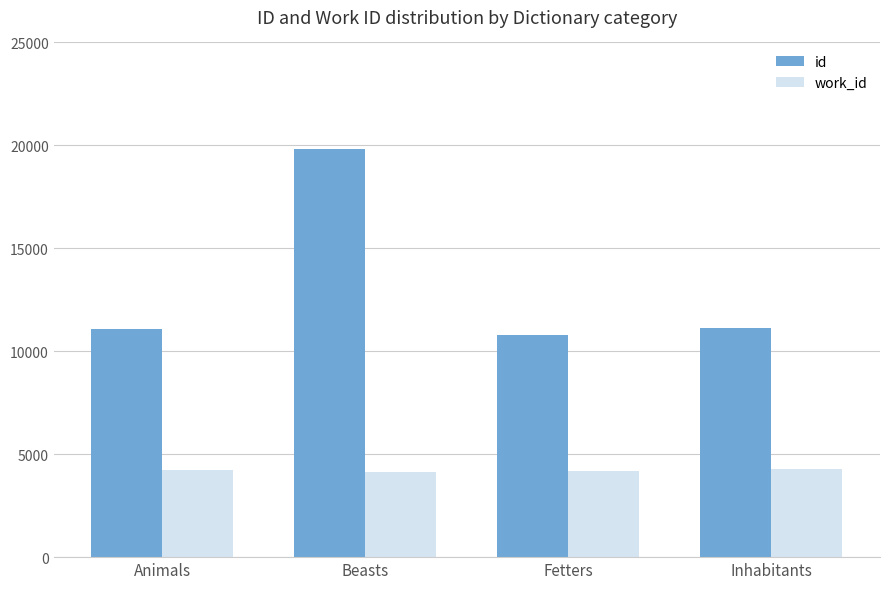

What position from the right is Inhabitants?

1